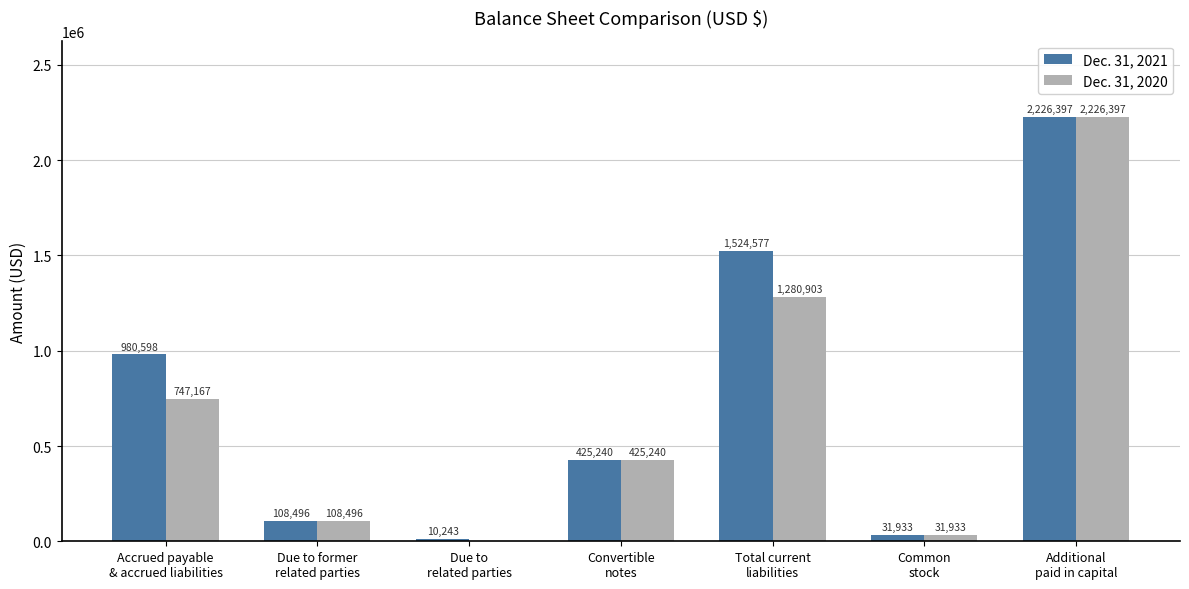

What is the highest value of the Dec. 31, 2020 series?

2226397